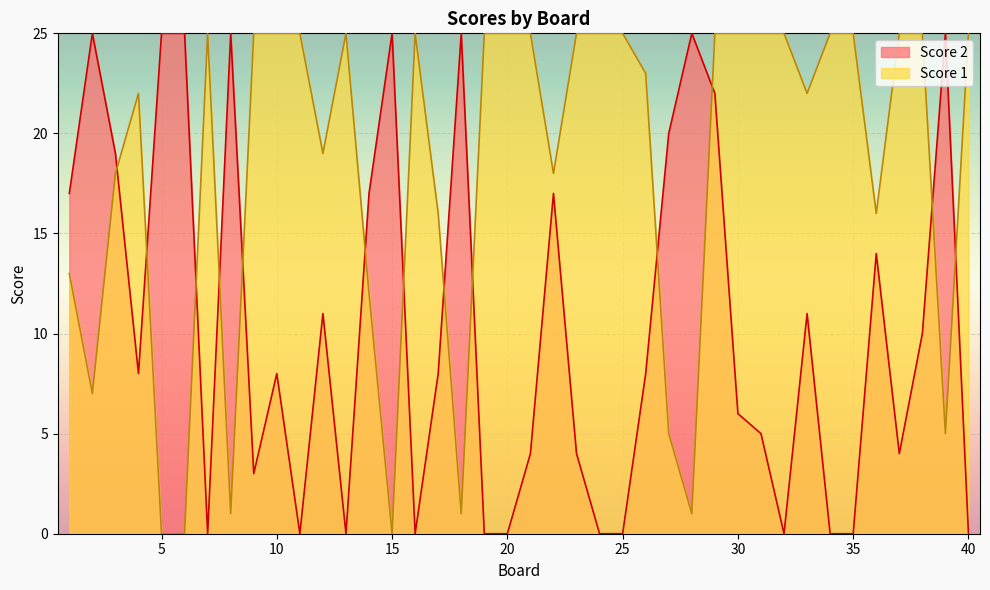

List the series in order of their overall mean, lowest first.

Score 2, Score 1